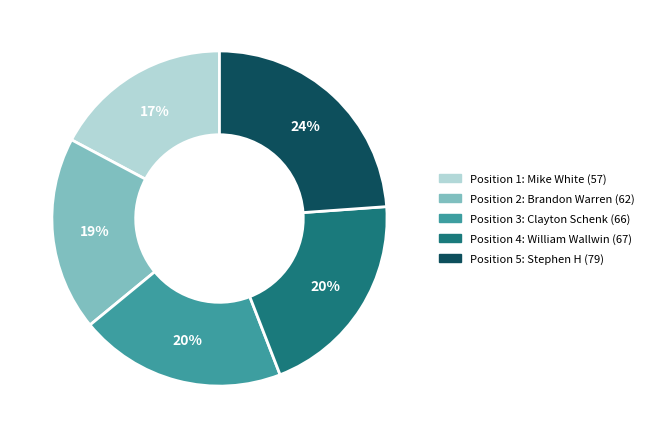

Does any single category account for the majority?

No